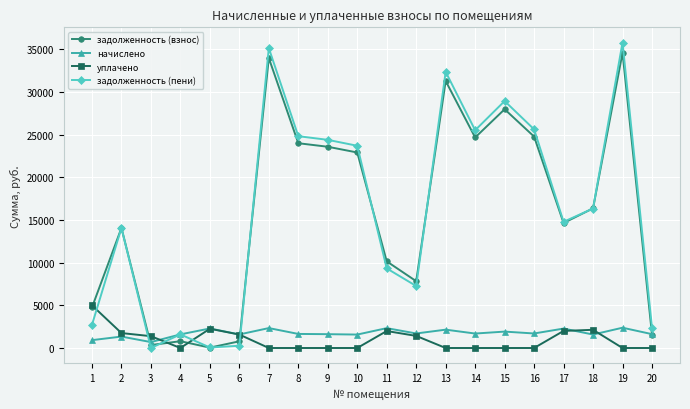

Is the value of уплачено at 4 greater than the value of задолженность (взнос) at 14?

No